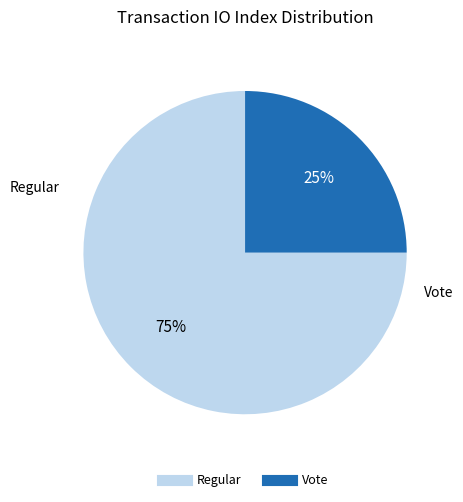

To the nearest percent, what is the difference between the largest and smallest slice percentages?

50%